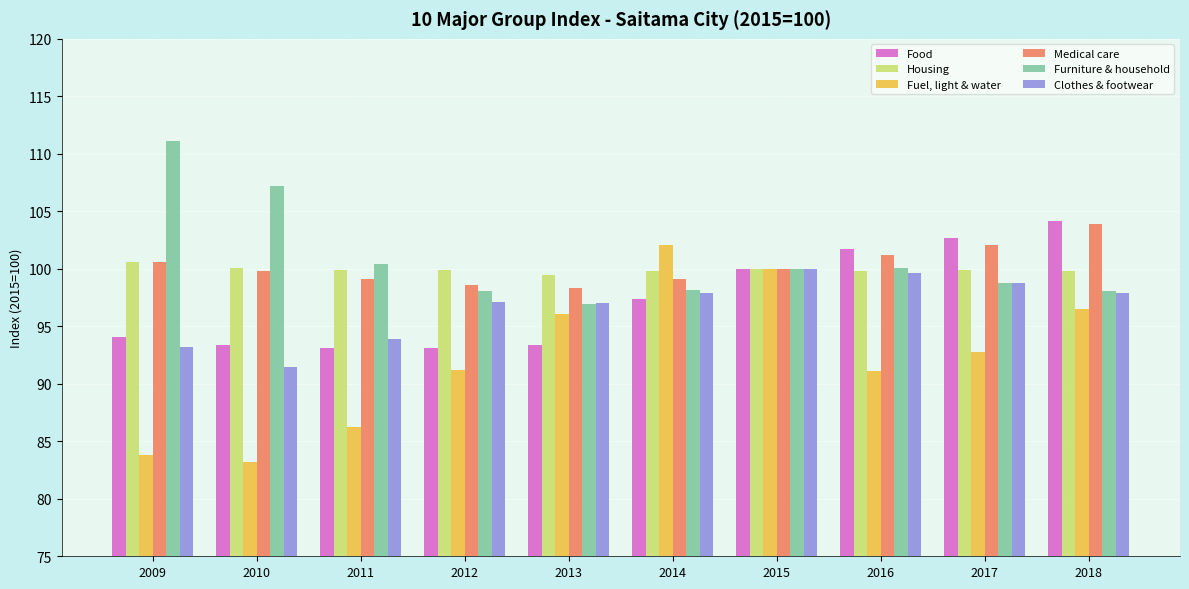

Is it true that Food equals 145.2 at 2018?

False